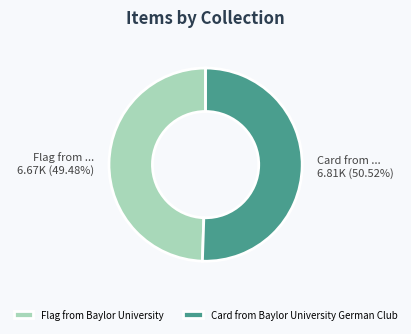

What percentage is the Card from Baylor University German Club slice, to the nearest percent?

51%